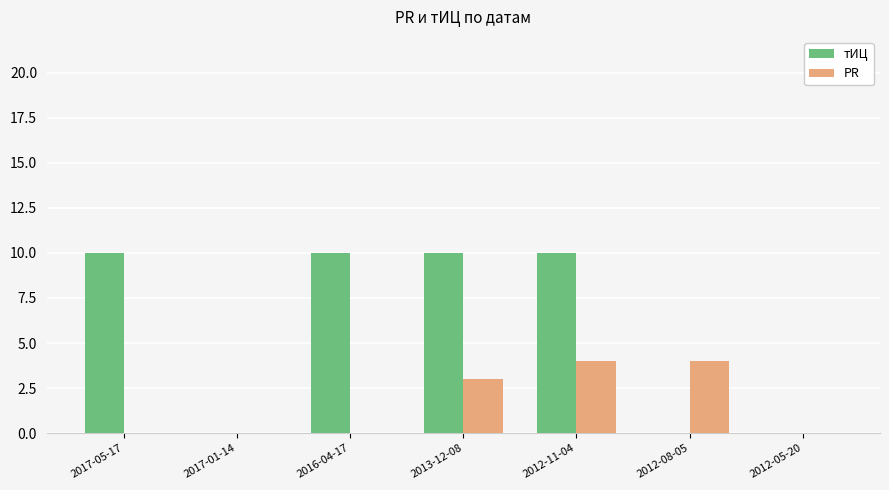

At which label is PR closest to 2?

2013-12-08